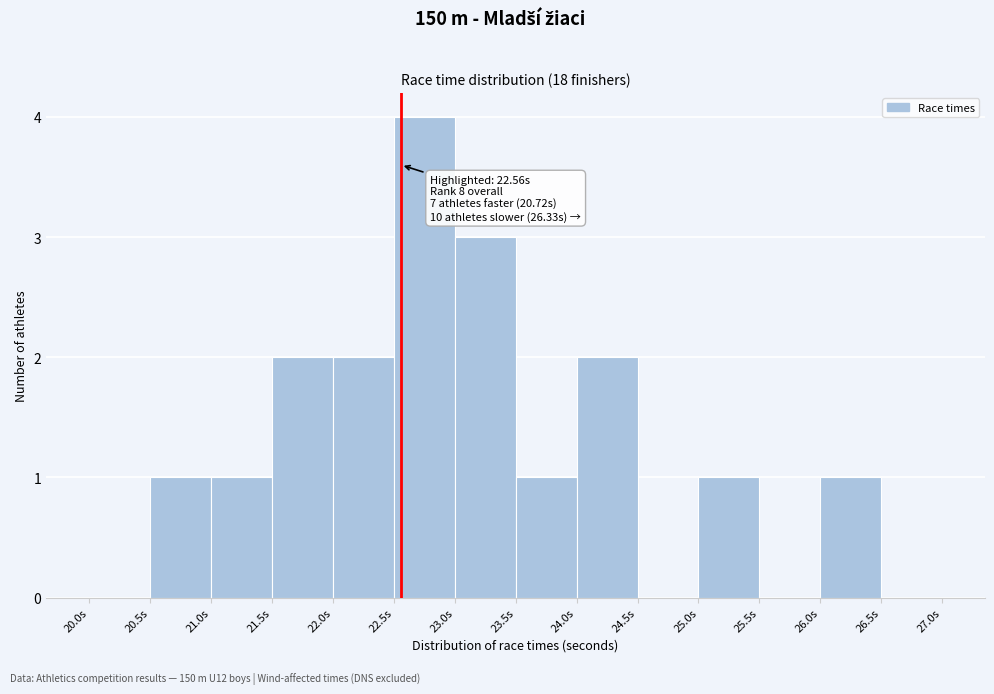

Over which range of the x-axis is the bar tallest?

22.5 to 23.0